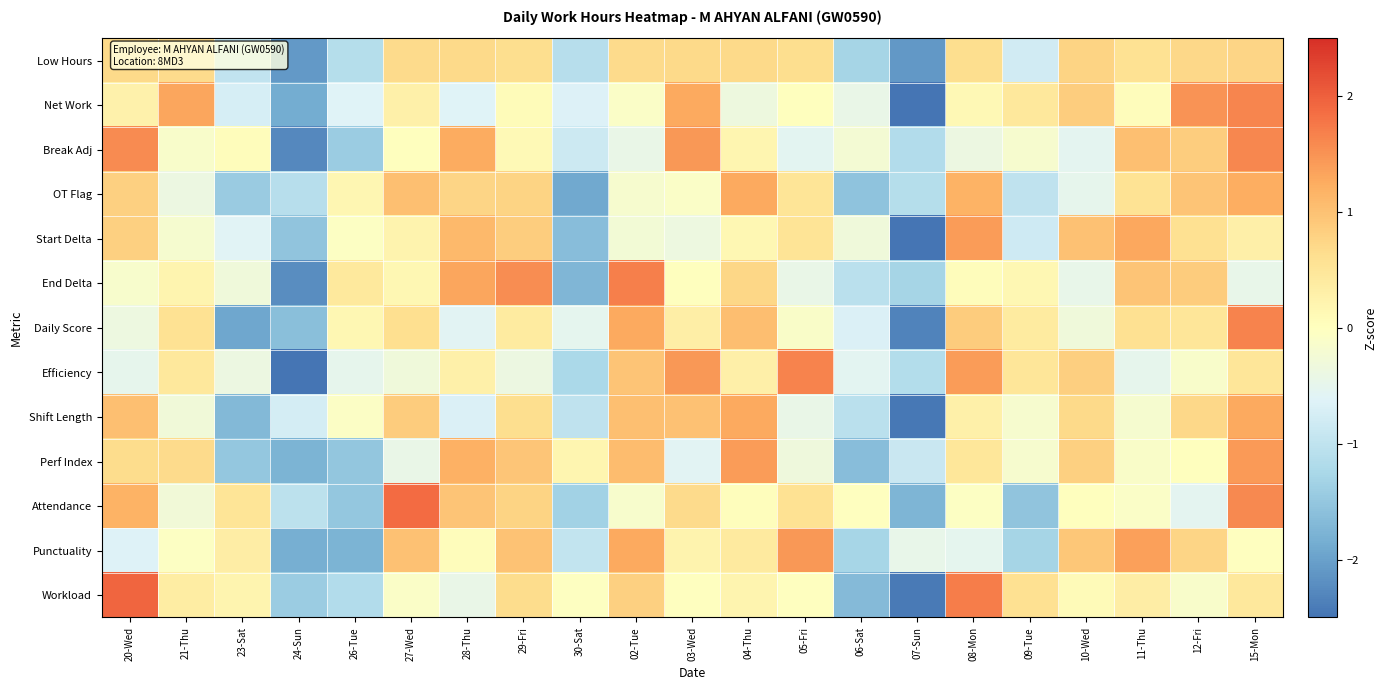

At how many categories does at least one series exceed 0?

18